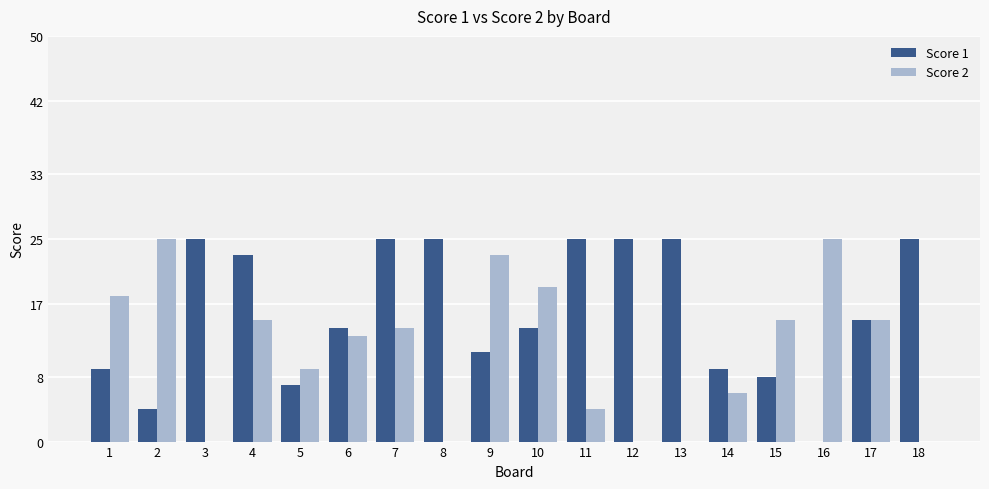

Reading left to right, extract all data points from this chart.

Score 1: 1=9	2=4	3=25	4=23	5=7	6=14	7=25	8=25	9=11	10=14	11=25	12=25	13=25	14=9	15=8	16=0	17=15	18=25
Score 2: 1=18	2=25	3=0	4=15	5=9	6=13	7=14	8=0	9=23	10=19	11=4	12=0	13=0	14=6	15=15	16=25	17=15	18=0